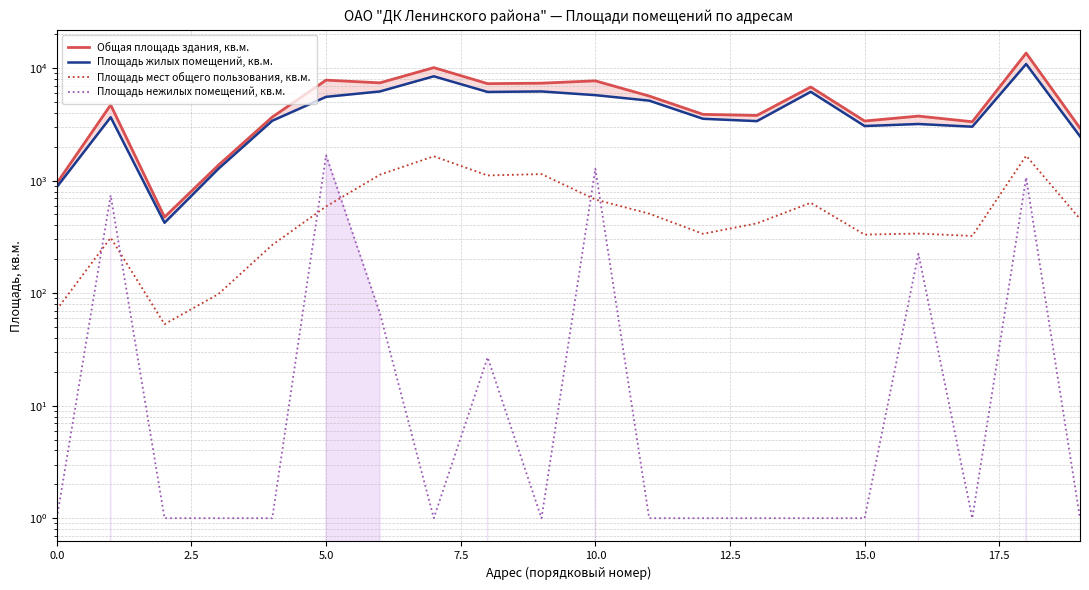

What are all the series names shown in the legend?

Общая площадь здания, кв.м., Площадь жилых помещений, кв.м., Площадь мест общего пользования, кв.м., Площадь нежилых помещений, кв.м.